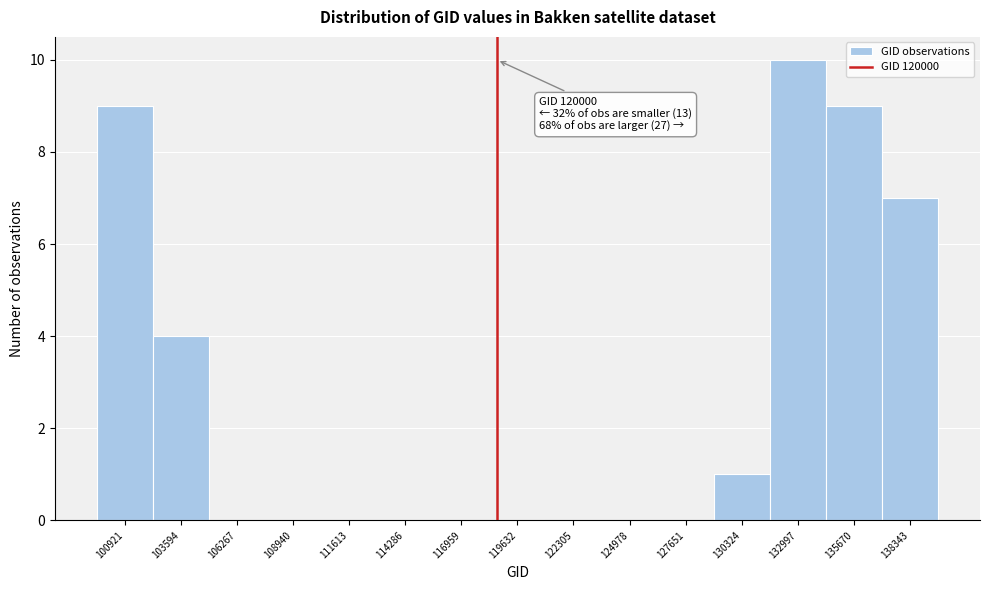

Reading left to right, extract all data points from this chart.

100921=9	103594=4	106267=0	108940=0	111613=0	114286=0	116959=0	119632=0	122305=0	124978=0	127651=0	130324=1	132997=10	135670=9	138343=7